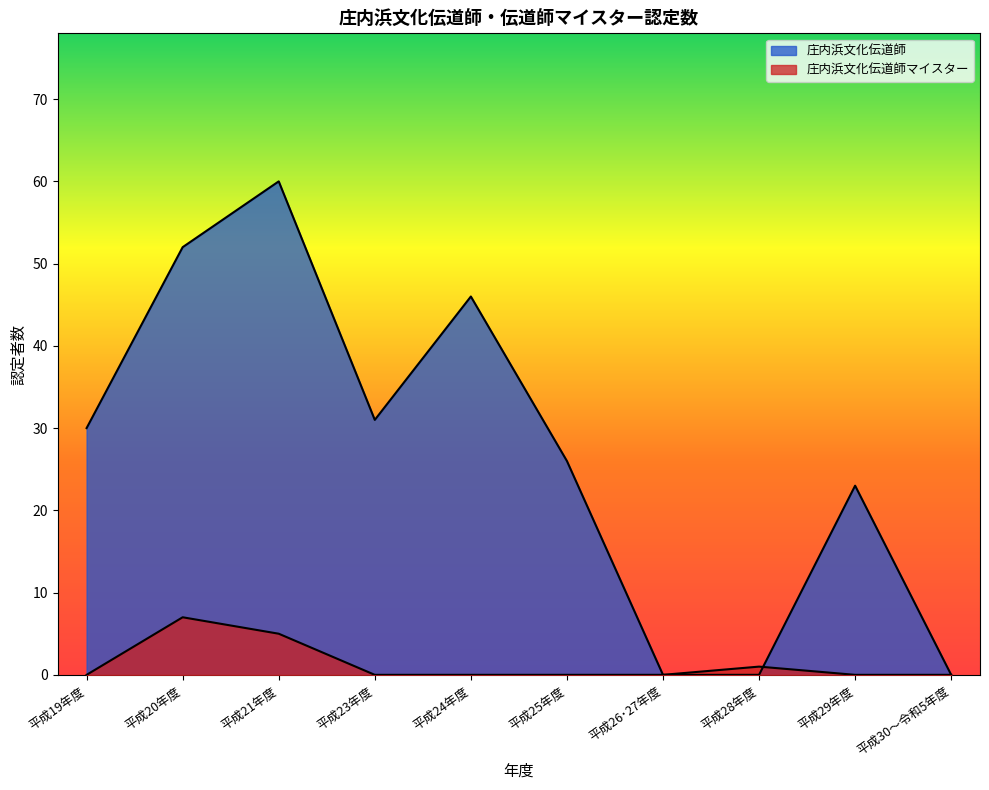

Where is 庄内浜文化伝道師 nearest to the value 30?

平成19年度